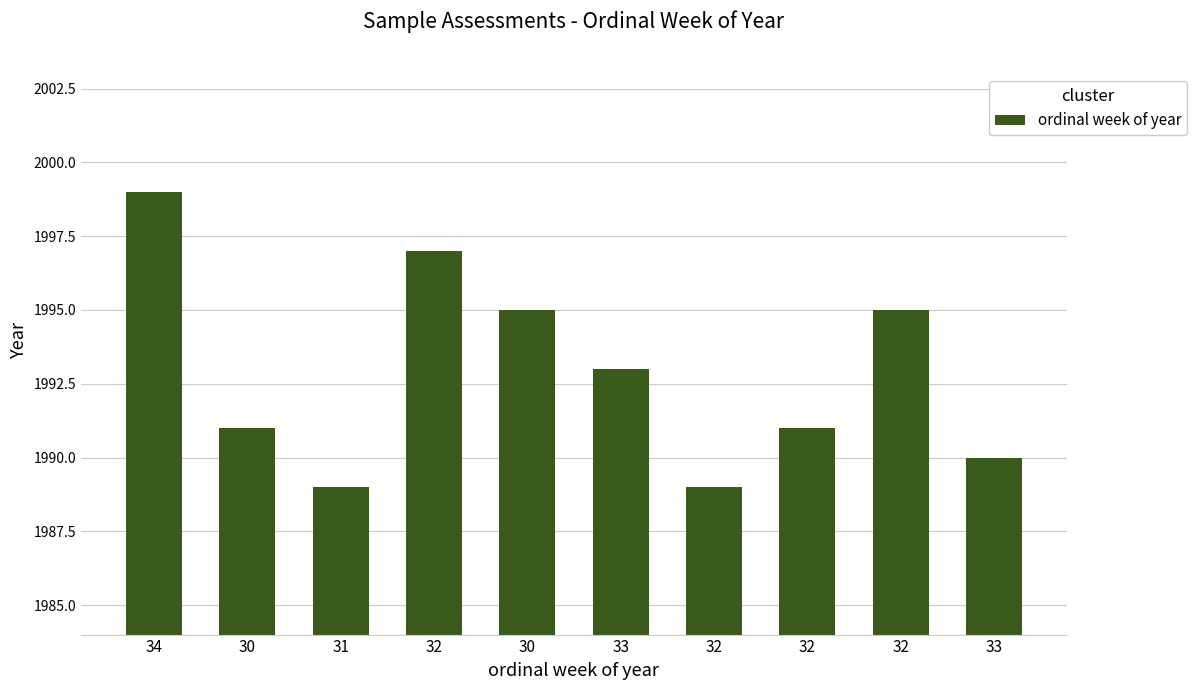

What is the sum of all values?

19929